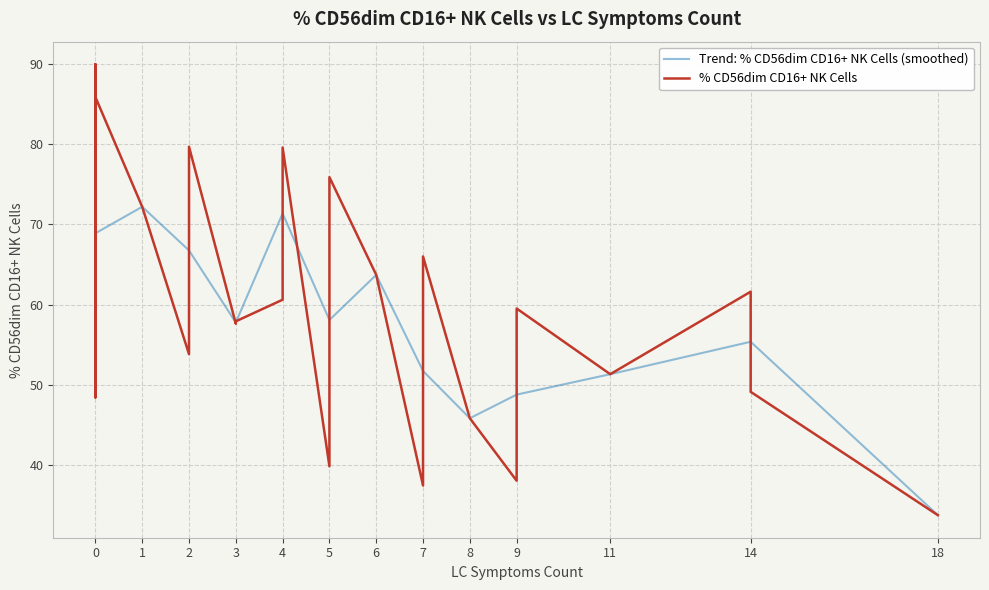

Is it true that the value at 1 is 108.6?

False